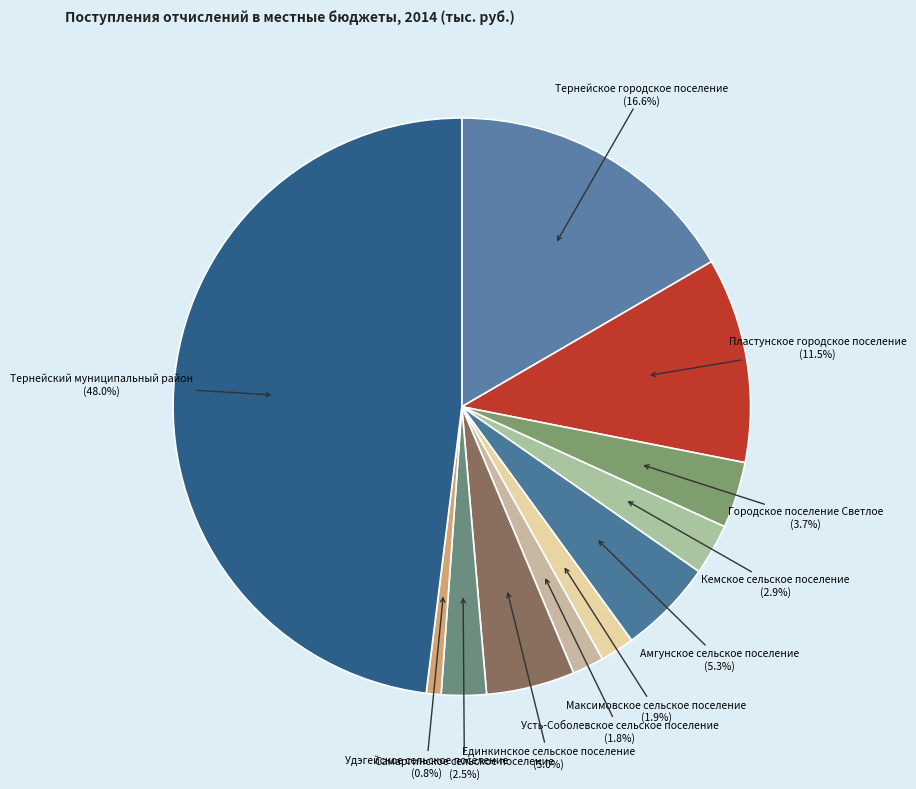

Which slice is the smallest?

Удэгейское сельское поселение